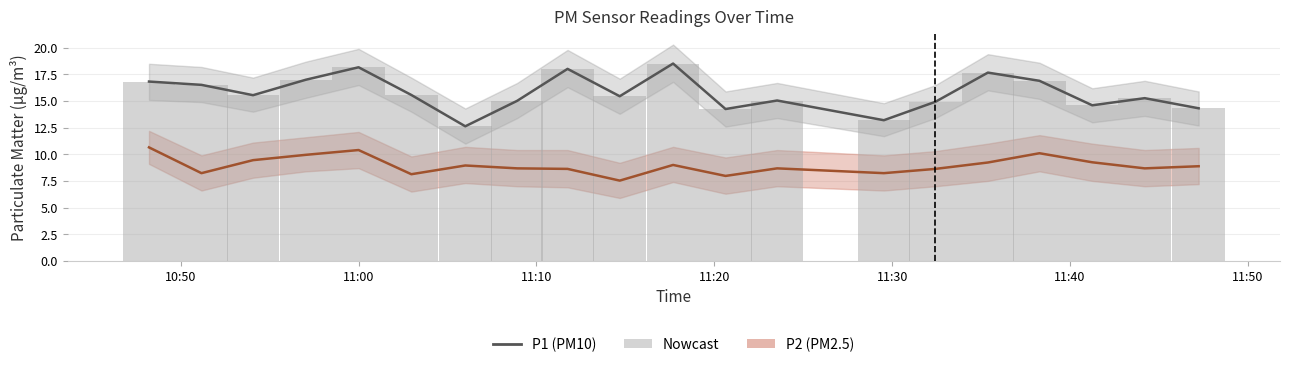

How many data points in P1 (PM10) are less than 15?

6